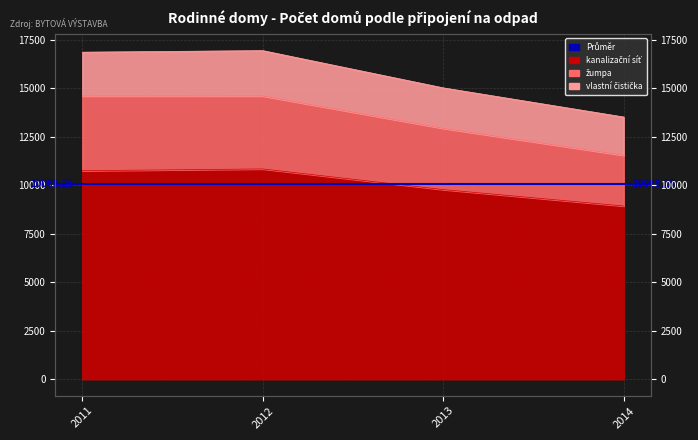

The kanalizační síť series shows 2144 at 2014. True or false?

False